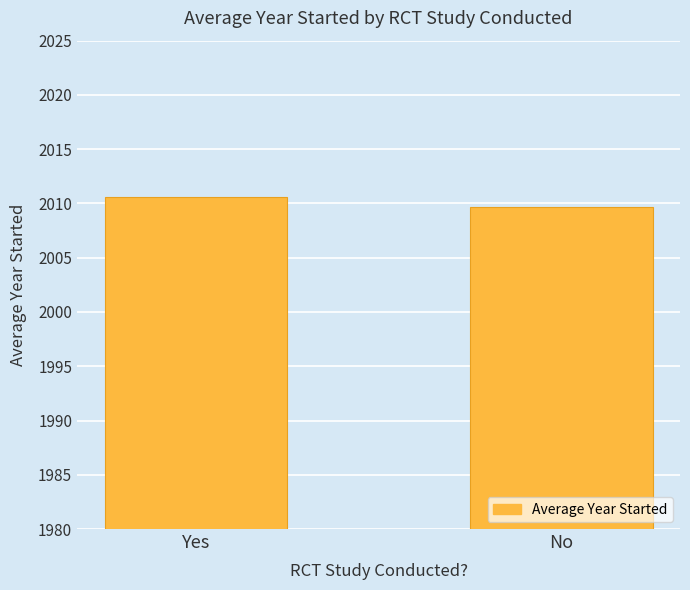

What is the ratio of the value at No to the value at Yes?

1.0